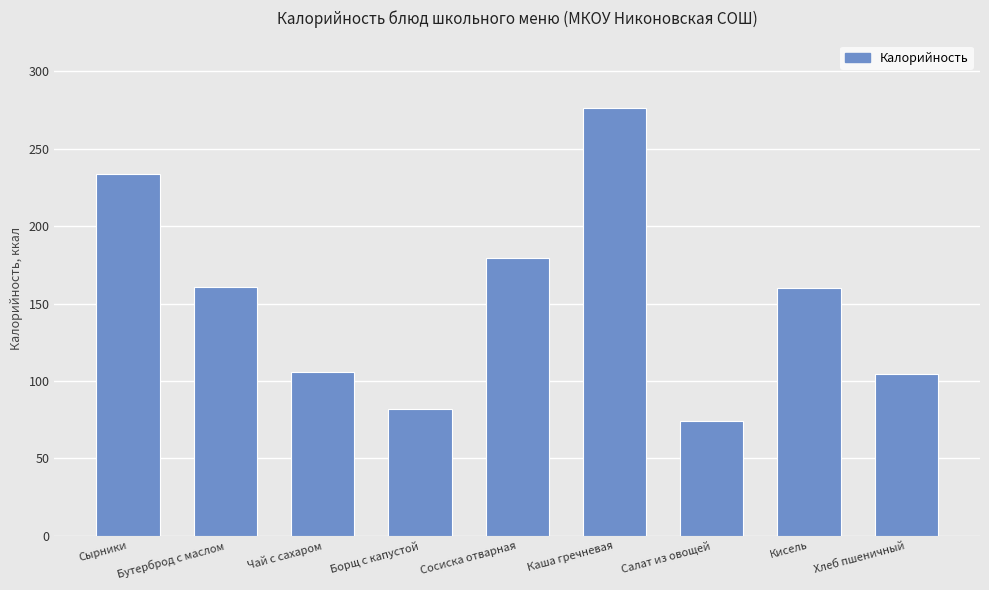

What is the label of the 6th bar from the left?

Каша гречневая